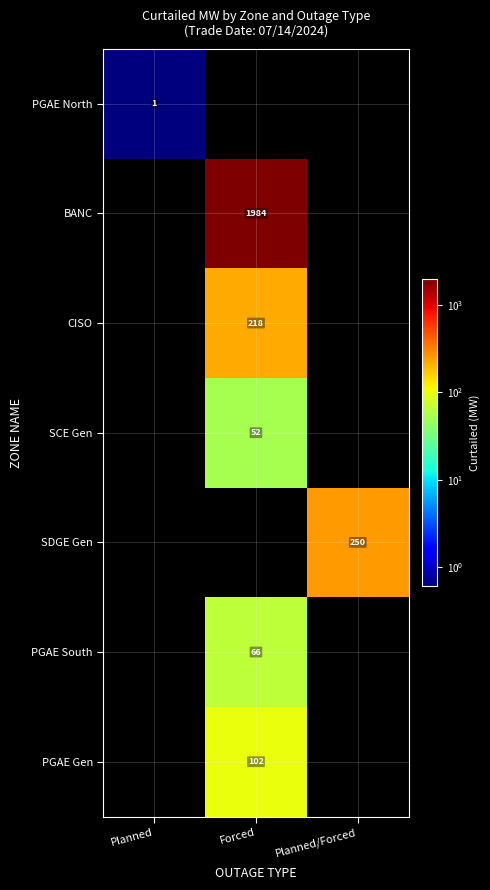

Is it true that PGAE Gen equals 46 at Forced?

False